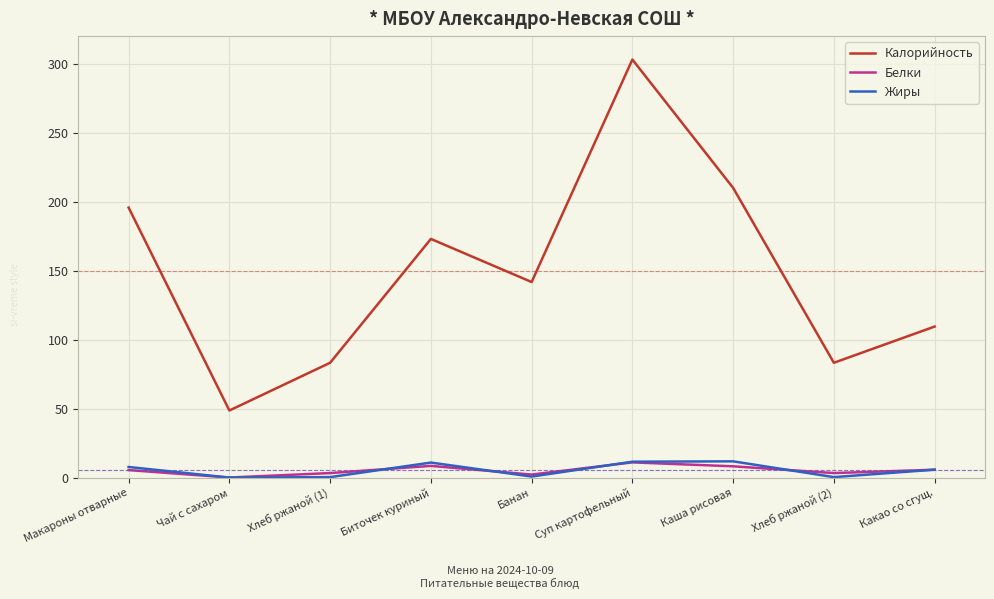

How many interior local peaks does the Белки series have?

2